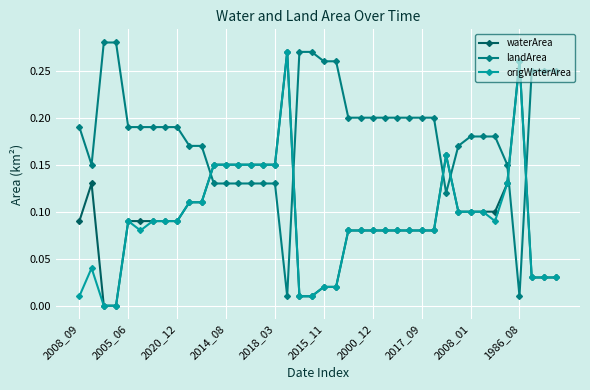

After their last crossing, which series has the higher values: landArea or origWaterArea?

landArea